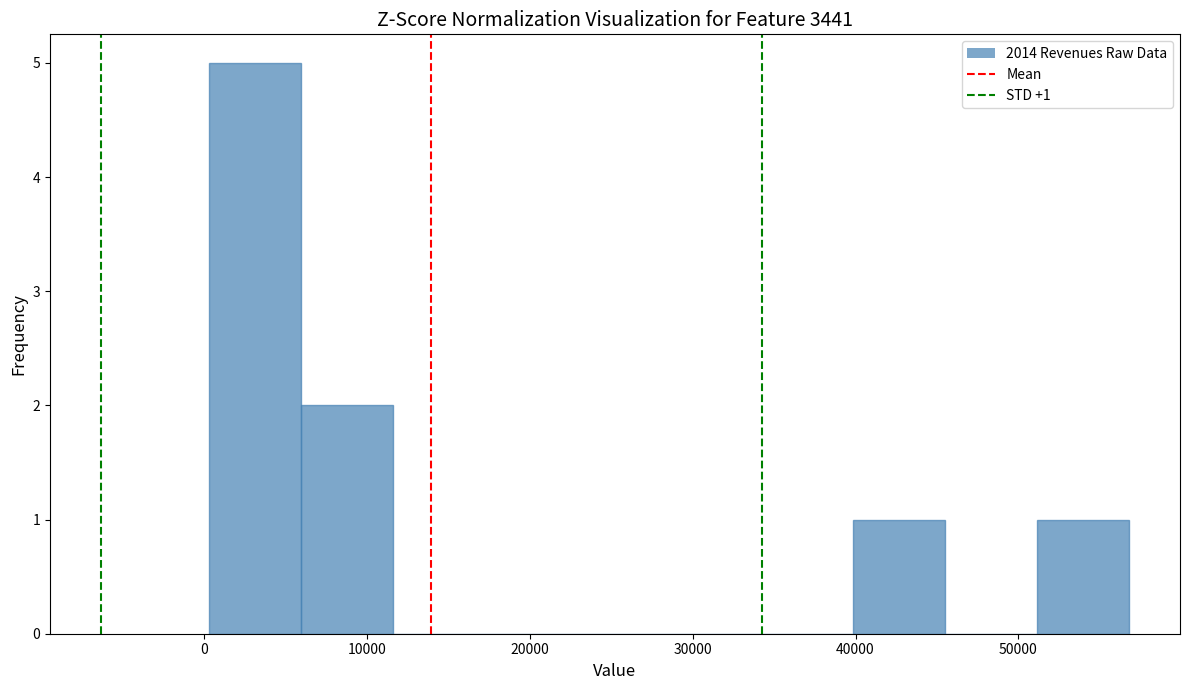

Over which range of the x-axis is the bar tallest?

0 to 6000